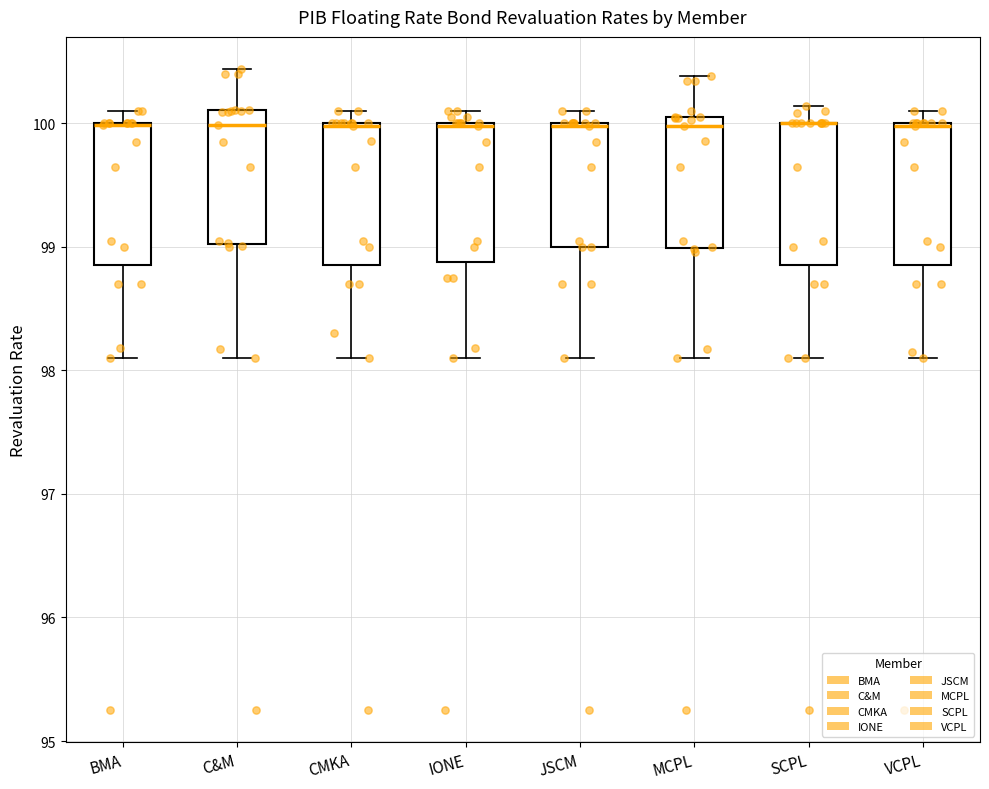

Reading left to right, read every box against the y-axis: the position of its median line, the range the box covers, and the ends of its whiskers. The values are not printed on the chart, so give them approximately, as read against the axis.

BMA: median 100.0 (drawn on the box's upper edge), box 98.9 to 100.0, whiskers 98.1 to 100.1
C&M: median 100.0, box 99.0 to 100.1, whiskers 98.1 to 100.4
CMKA: median 100.0 (drawn on the box's upper edge), box 98.9 to 100.0, whiskers 98.1 to 100.1
IONE: median 100.0 (drawn on the box's upper edge), box 98.9 to 100.0, whiskers 98.1 to 100.1
JSCM: median 100.0 (drawn on the box's upper edge), box 99.0 to 100.0, whiskers 98.1 to 100.1
MCPL: median 100.0, box 99.0 to 100.1, whiskers 98.1 to 100.4
SCPL: median 100.0 (drawn on the box's upper edge), box 98.9 to 100.0, whiskers 98.1 to 100.1
VCPL: median 100.0 (drawn on the box's upper edge), box 98.9 to 100.0, whiskers 98.1 to 100.1